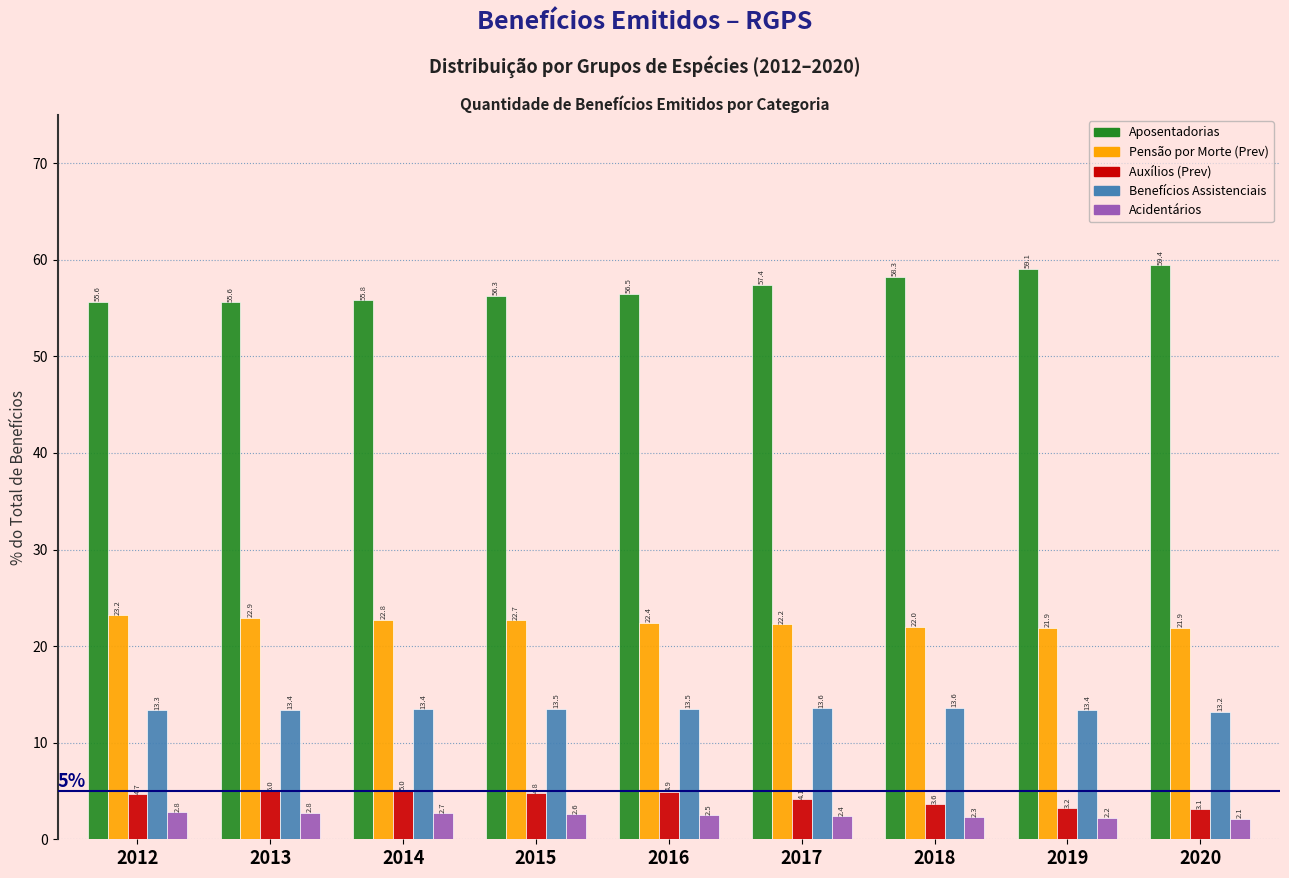

Reading right to left, what are all the values shown in this chart?

Aposentadorias: 2020=59.4	2019=59.1	2018=58.3	2017=57.4	2016=56.5	2015=56.3	2014=55.8	2013=55.6	2012=55.6
Pensão por Morte (Prev): 2020=21.9	2019=21.9	2018=22.0	2017=22.2	2016=22.4	2015=22.7	2014=22.8	2013=22.9	2012=23.2
Auxílios (Prev): 2020=3.1	2019=3.2	2018=3.6	2017=4.1	2016=4.9	2015=4.8	2014=5.0	2013=5.0	2012=4.7
Benefícios Assistenciais: 2020=13.2	2019=13.4	2018=13.6	2017=13.6	2016=13.5	2015=13.5	2014=13.4	2013=13.4	2012=13.3
Acidentários: 2020=2.1	2019=2.2	2018=2.3	2017=2.4	2016=2.5	2015=2.6	2014=2.7	2013=2.8	2012=2.8